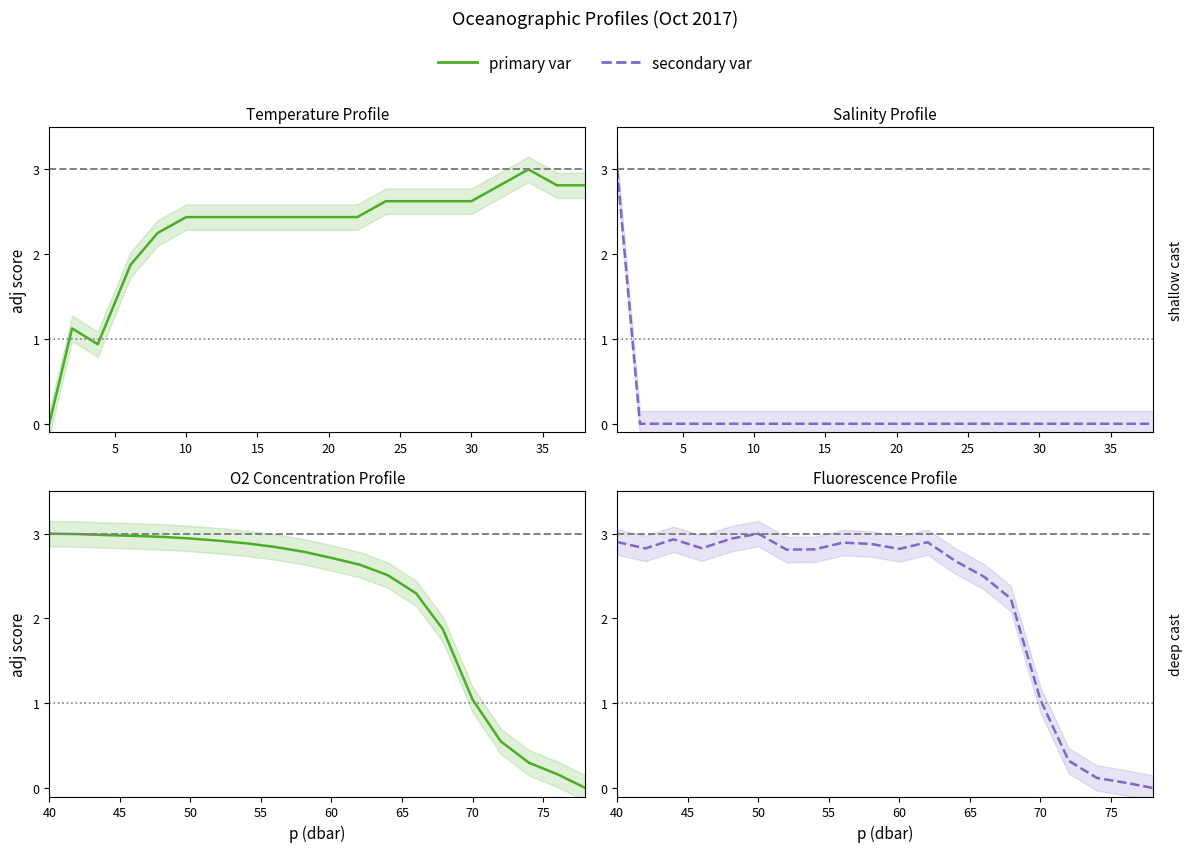

How many series are shown in this chart?

4